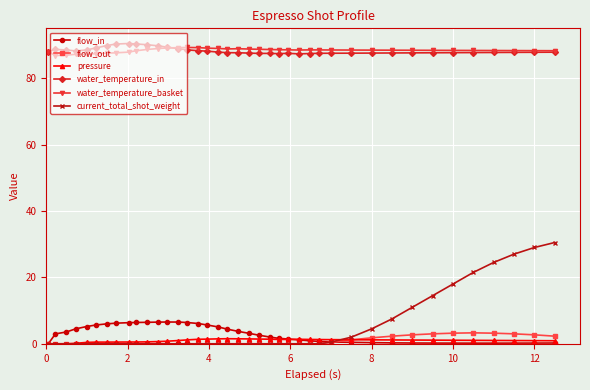

What is the value of the flow_in point at the 17th from the left?

5.7